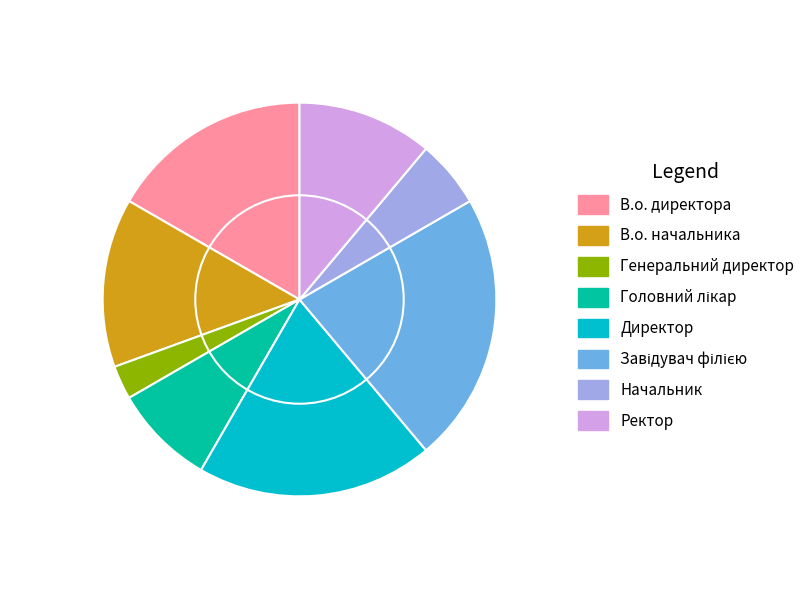

Count the number of slices in the pie.

8